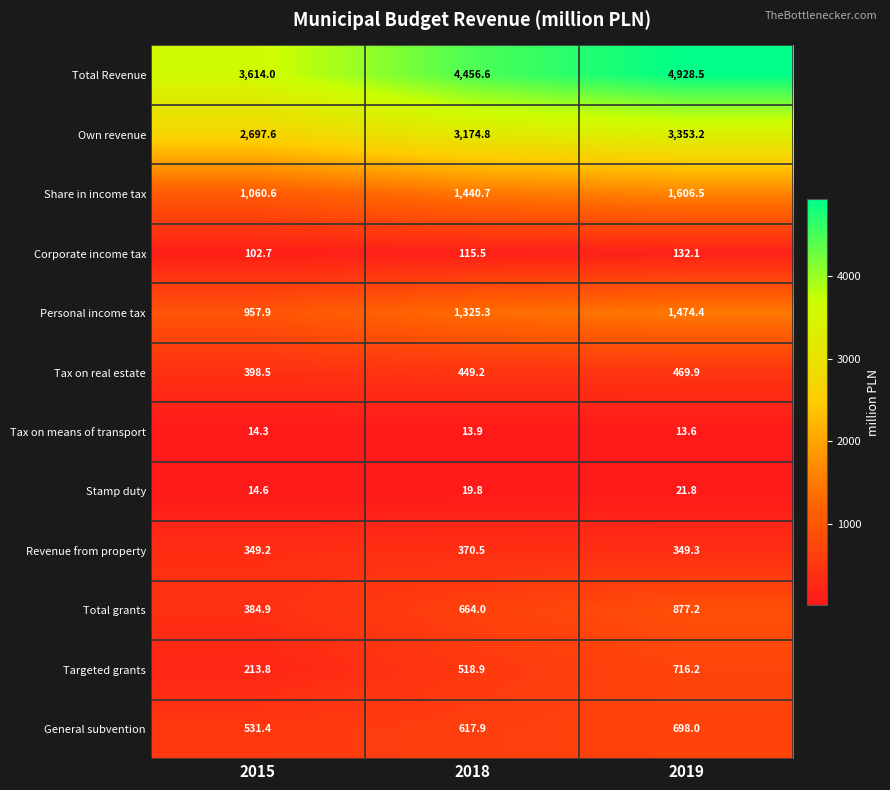

What is the difference between the maximum and minimum values in the Corporate income tax series?

29.4